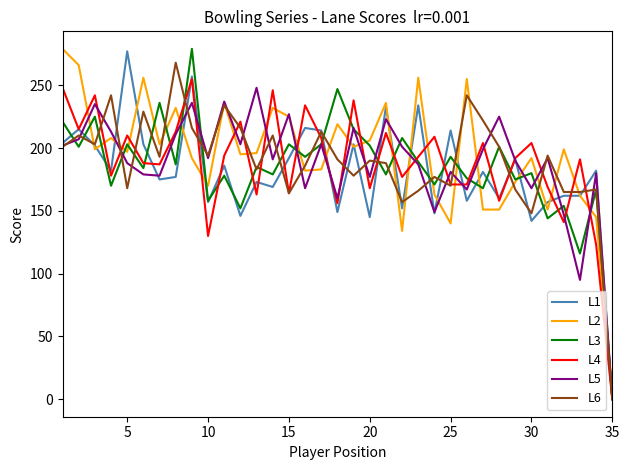

After their last crossing, which series has the higher values: L1 or L2?

L2